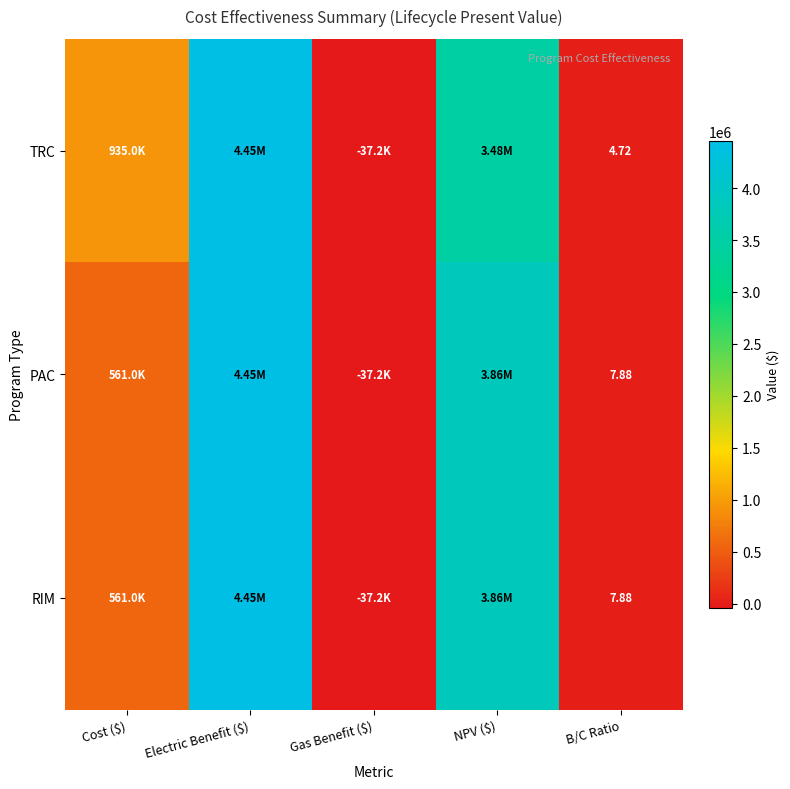

What is the difference between the maximum and minimum values in the PAC series?

4492132.3